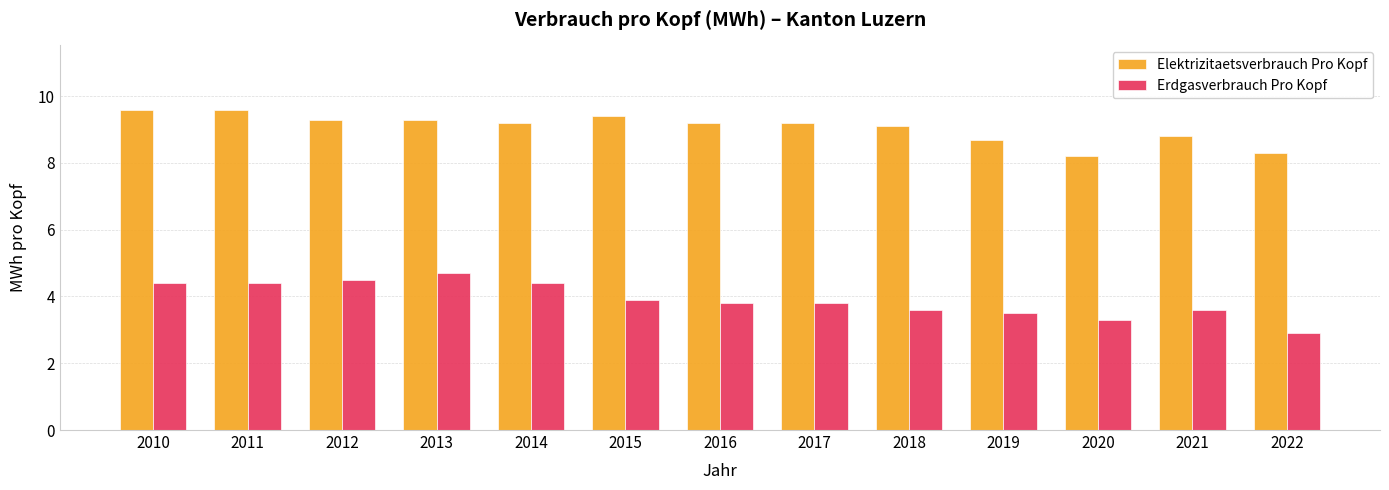

What is the spread (max minus min) of values at 2013?

4.6